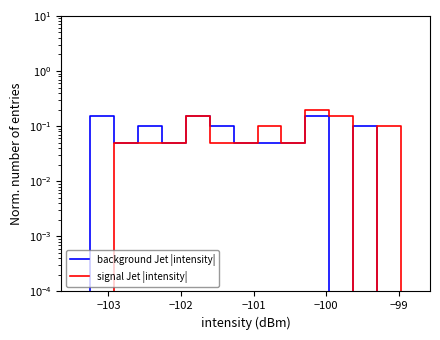

Rank the series by their maximum value, from highest to lowest.

signal Jet |intensity|, background Jet |intensity|